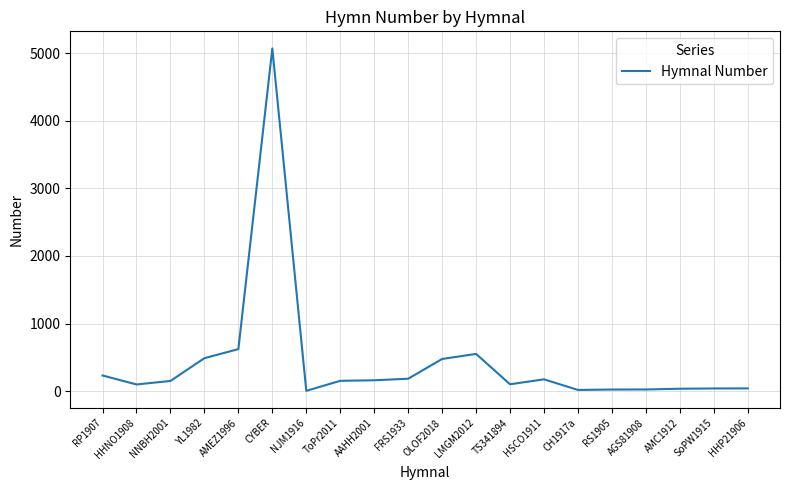

At which category does the chart reach its peak across all series?

CYBER